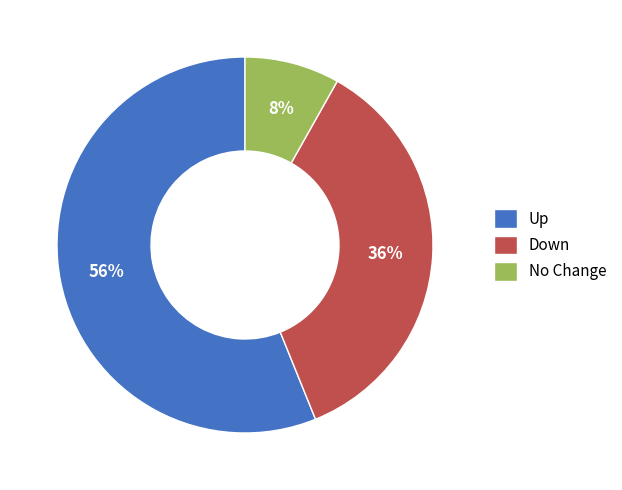

To the nearest percent, what is the average slice percentage?

33%